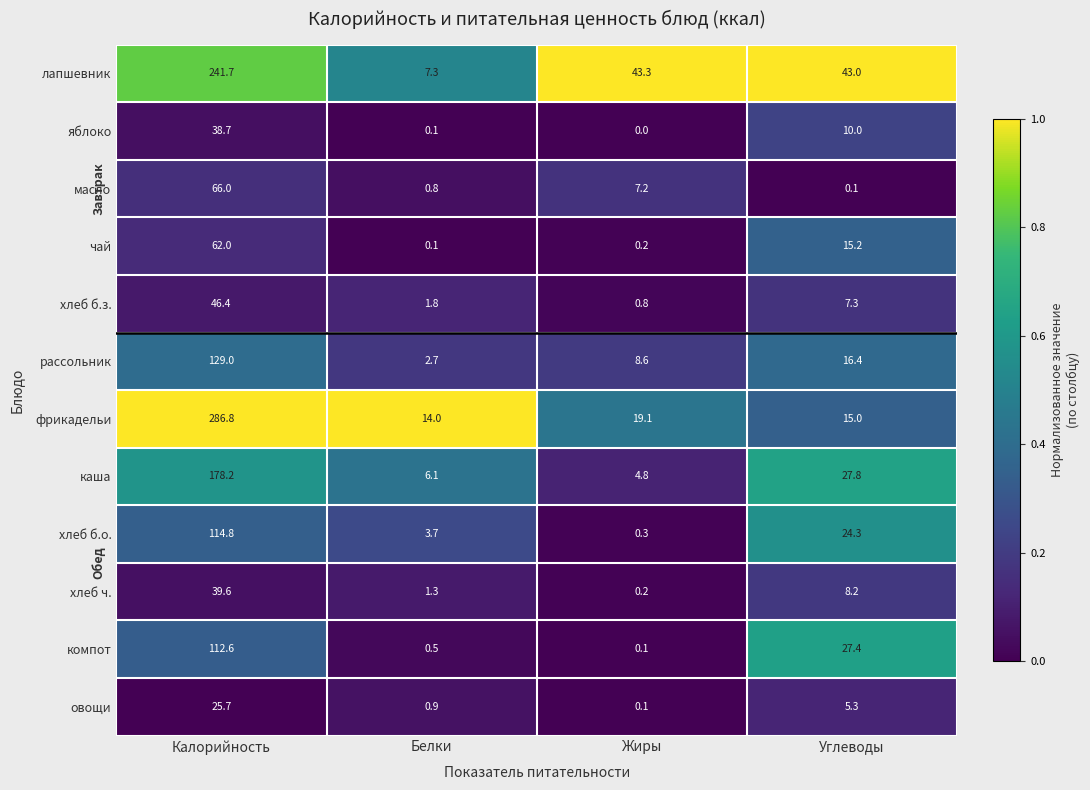

At which category is the sum across all series the highest?

Калорийность